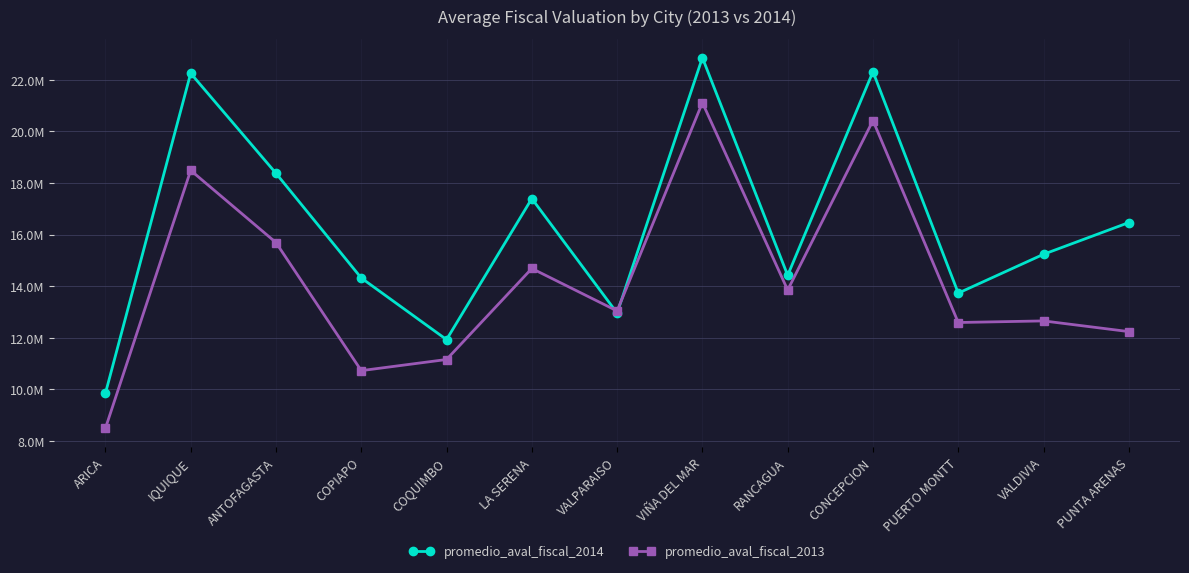

What is the total value across all series at LA SERENA?

32084301.4